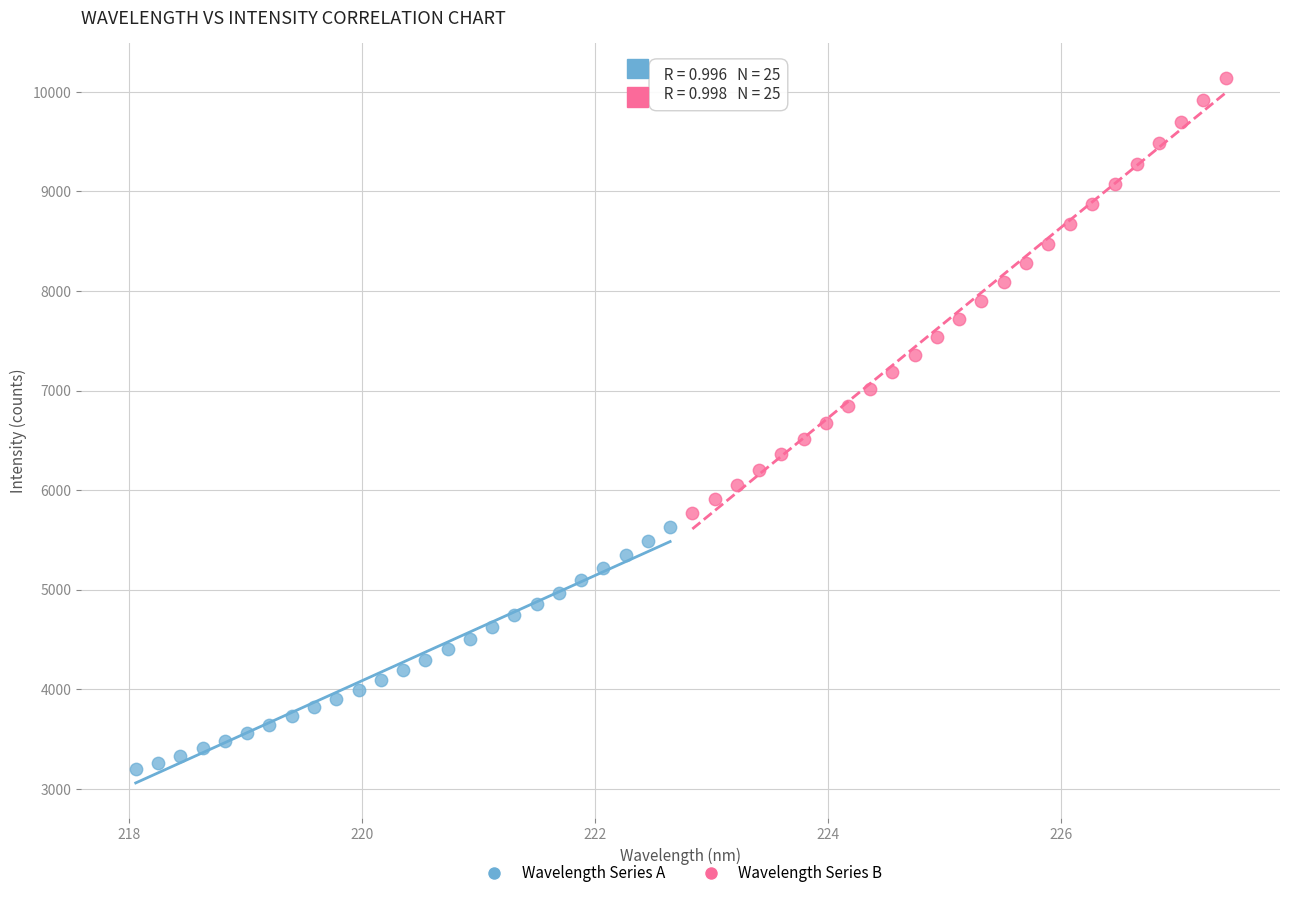

Which series has the widest spread of Y values?

Wavelength Series B